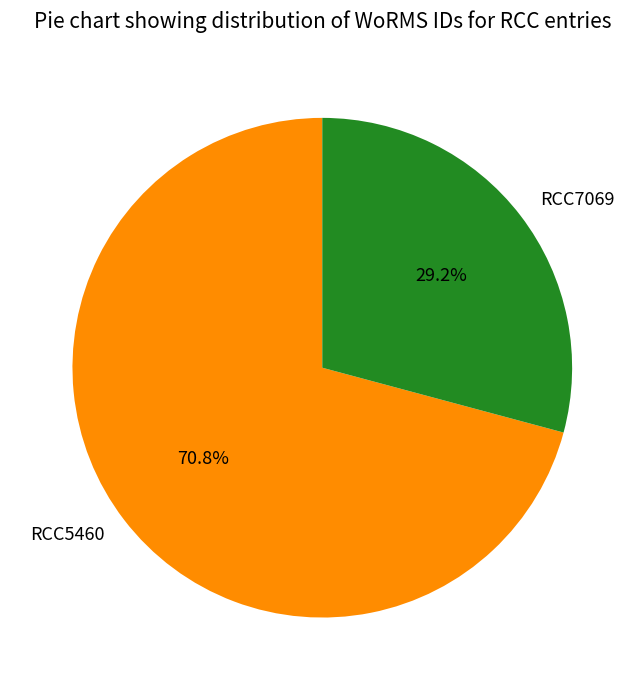

Between RCC7069 and RCC5460, which is larger?

RCC5460